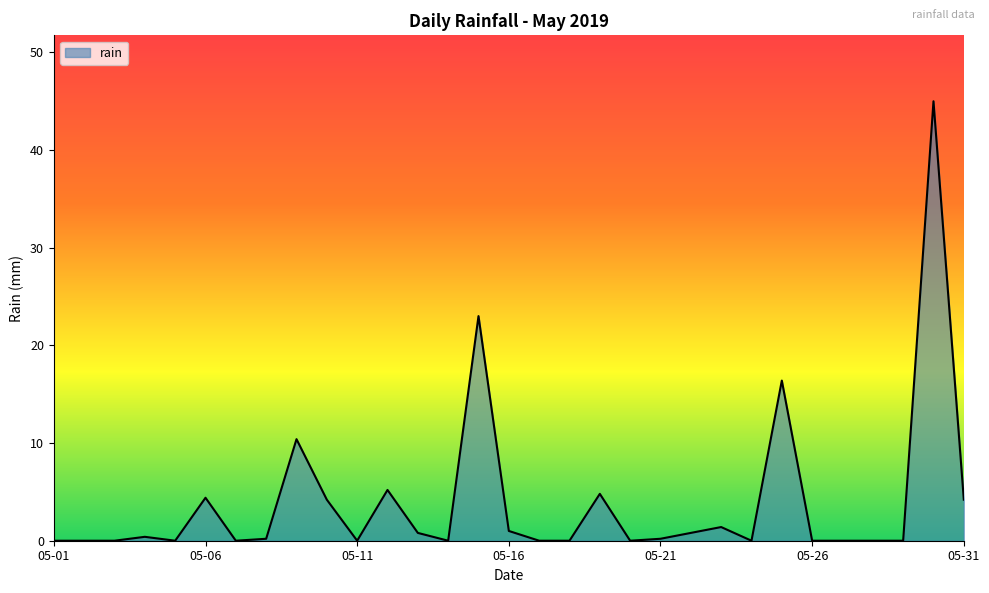

What is the maximum value shown in the chart?

45.0